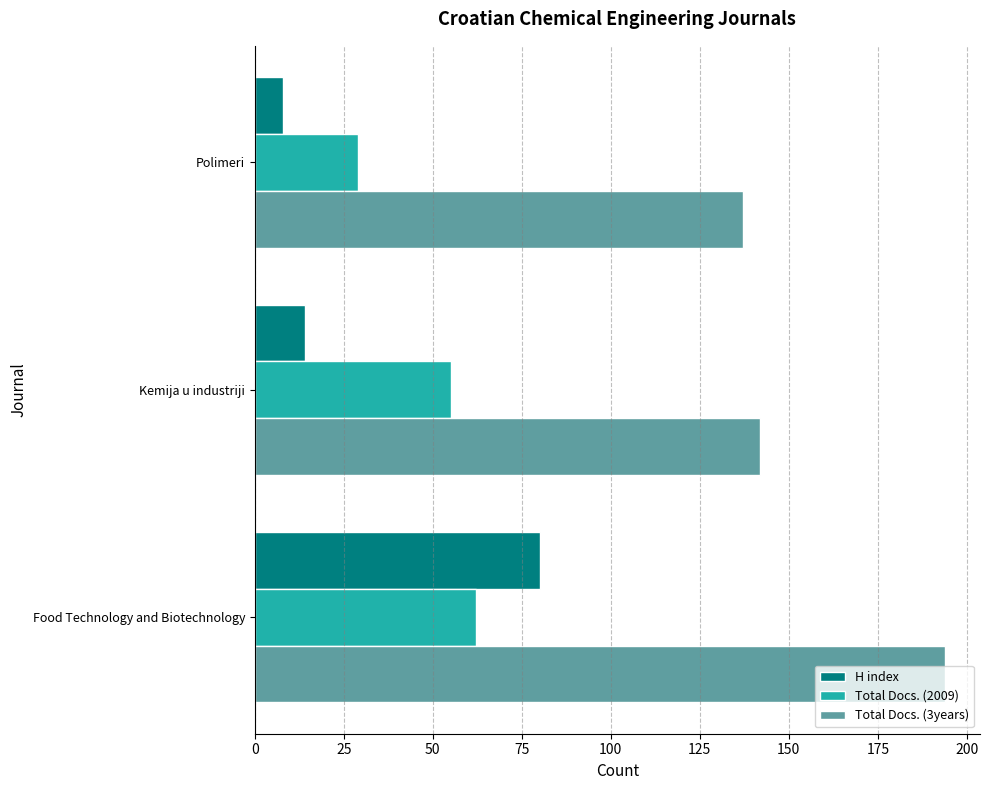

Which series has the largest total across all categories?

Total Docs. (3years)